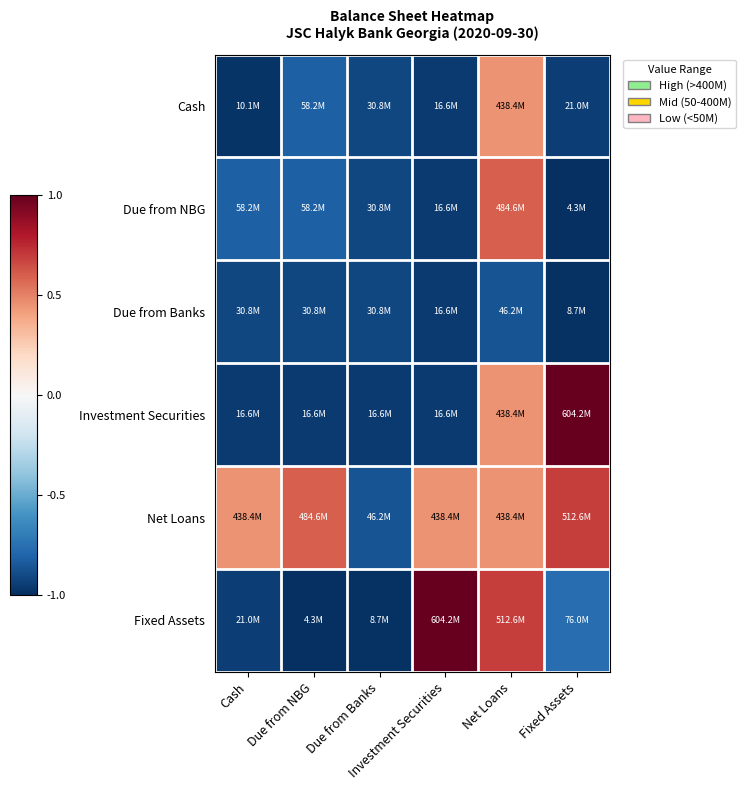

Which series has the largest range (max minus min)?

Fixed Assets